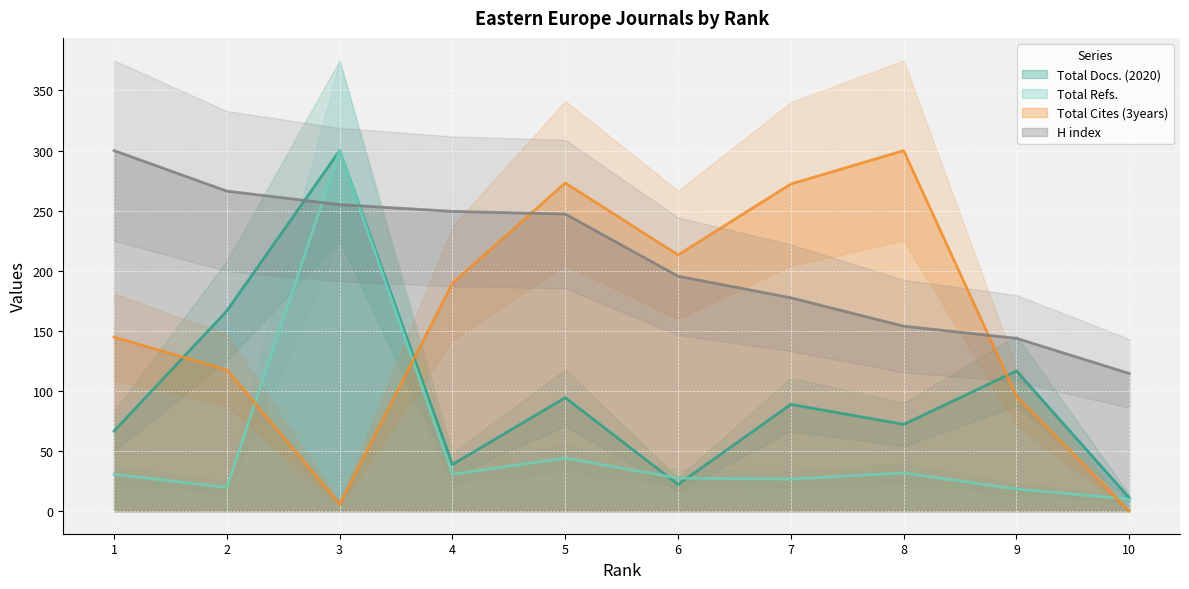

What is the difference between the maximum and second lowest values in the Total Cites (3years) series?

294.1